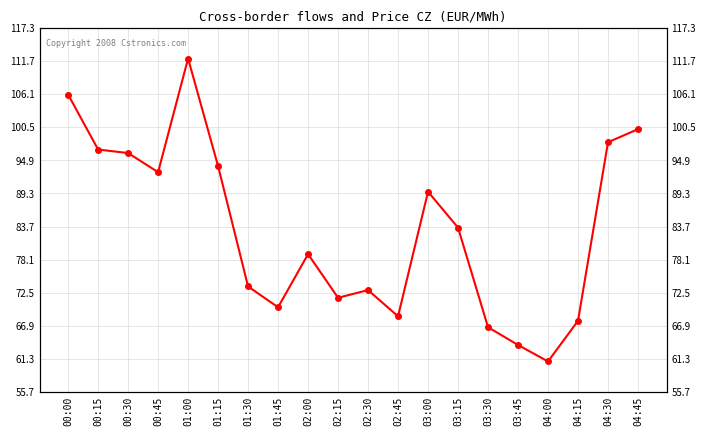

What is the change in value from 00:00 to 03:15?

-22.6